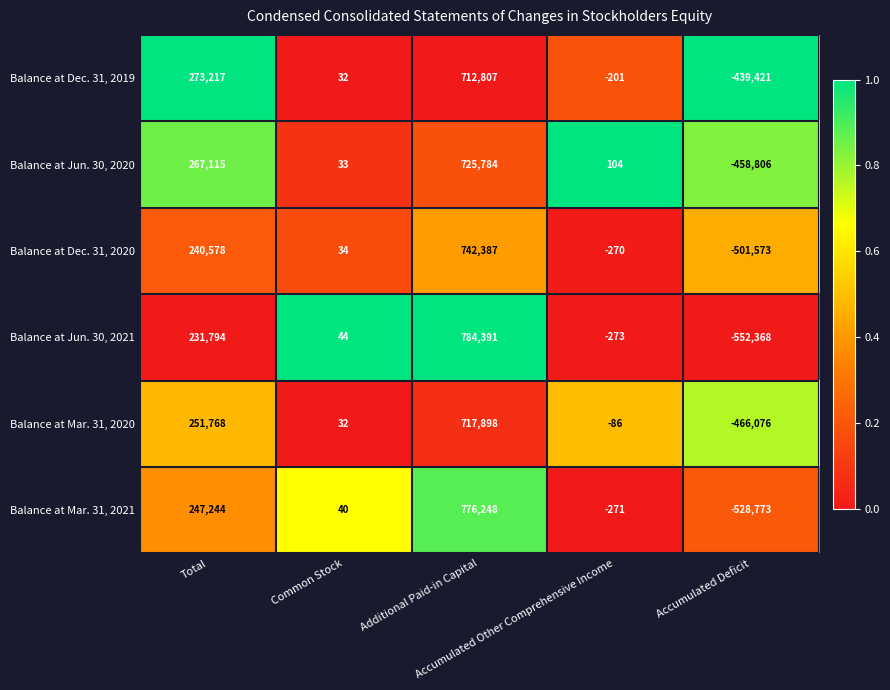

What is the minimum value shown in the chart?

-552368